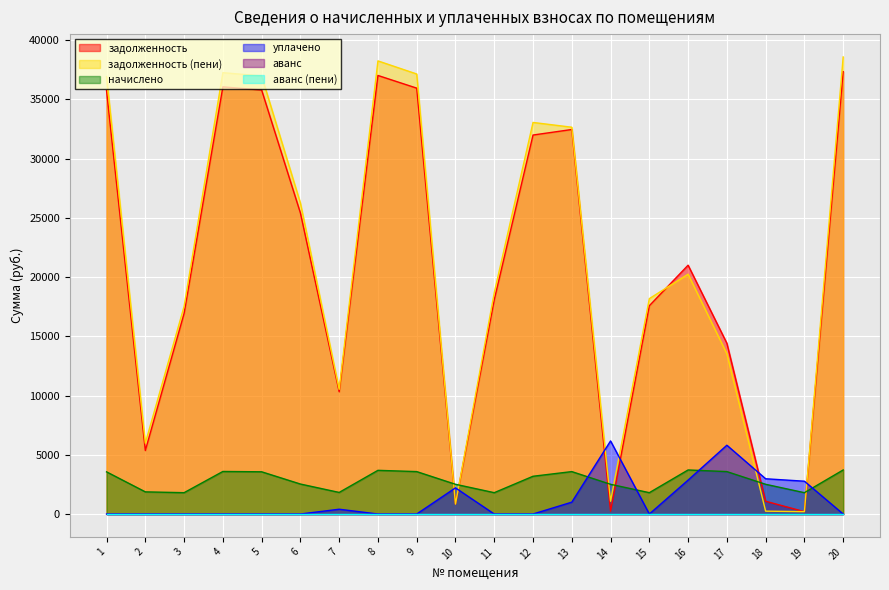

Reading right to left, transcribe all the data shown in this chart.

задолженность: 37331.8	200.1	1077.8	14411.5	20999.3	17577.5	242.9	32449.6	31983.4	18077.5	836.5	35941.3	37011.0	10318.8	25405.0	35780.9	36048.3	16927.4	5359.3	35727.2
задолженность (пени): 38571.4	200.1	241.3	13522.0	20238.9	18177.8	1079.4	32643.0	33045.4	18677.8	836.5	37134.8	38240.0	10521.3	26248.6	36969.1	37245.3	17527.7	5982.6	36913.6
начислено: 3719.0	1800.9	2509.5	3580.4	3719.0	1800.9	2509.5	3580.4	3186.2	1800.9	2509.5	3580.4	3686.9	1822.1	2530.8	3564.4	3591.1	1800.9	1870.1	3559.1
уплачено: 0.0	2769.3	2975.6	5806.3	2862.0	0.0	6168.0	1000.0	0.0	0.0	2208.0	0.0	0.0	404.9	0.0	0.0	0.0	0.0	0.0	0.0